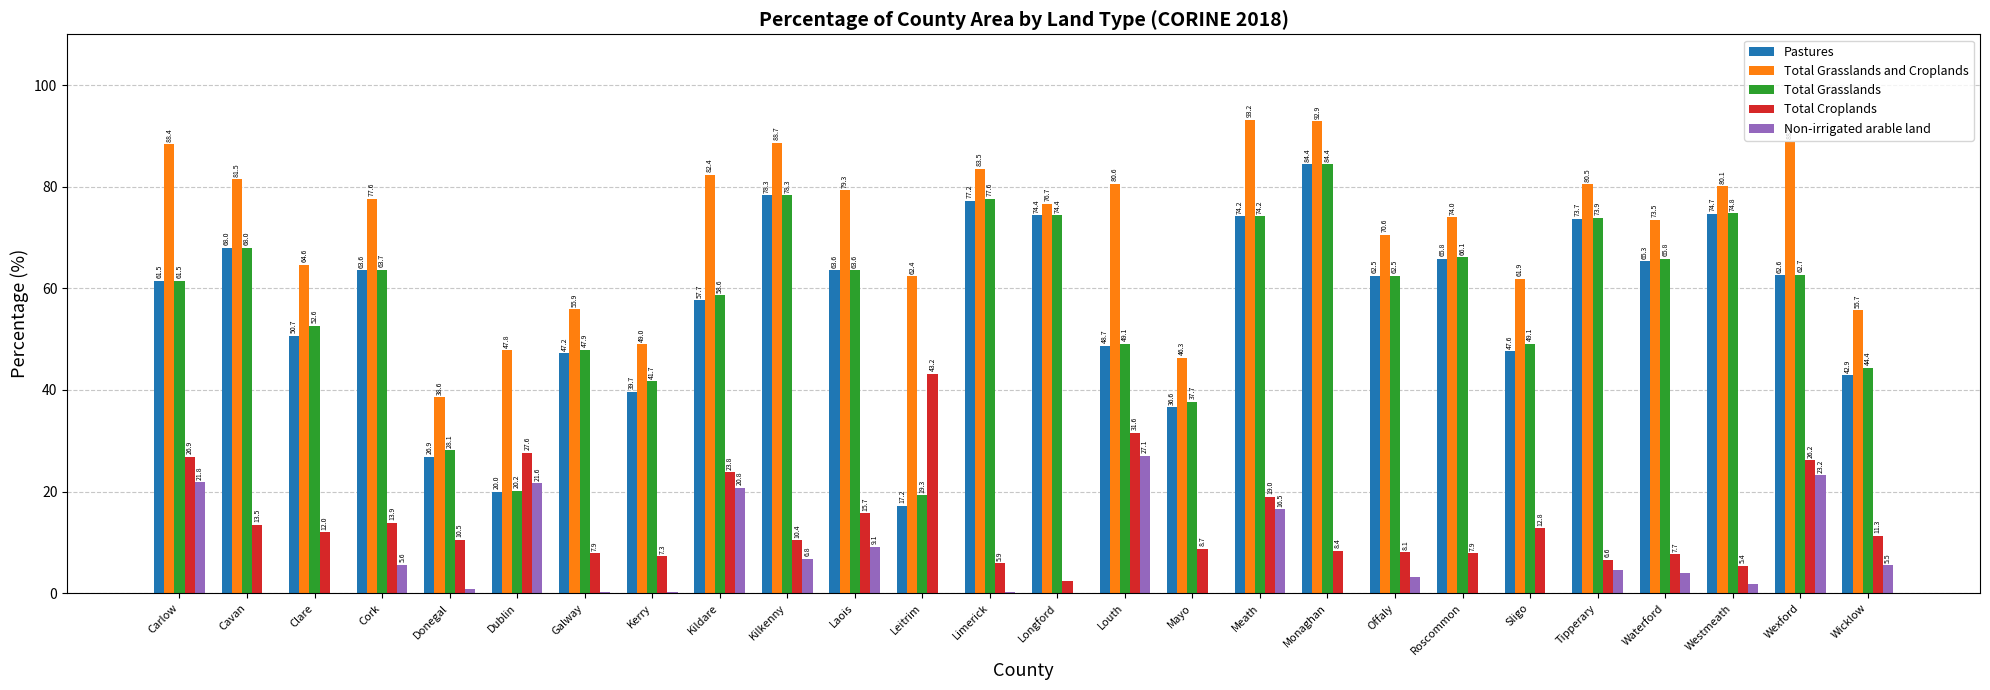

Which series changed the most between Kildare and Waterford?

Non-irrigated arable land